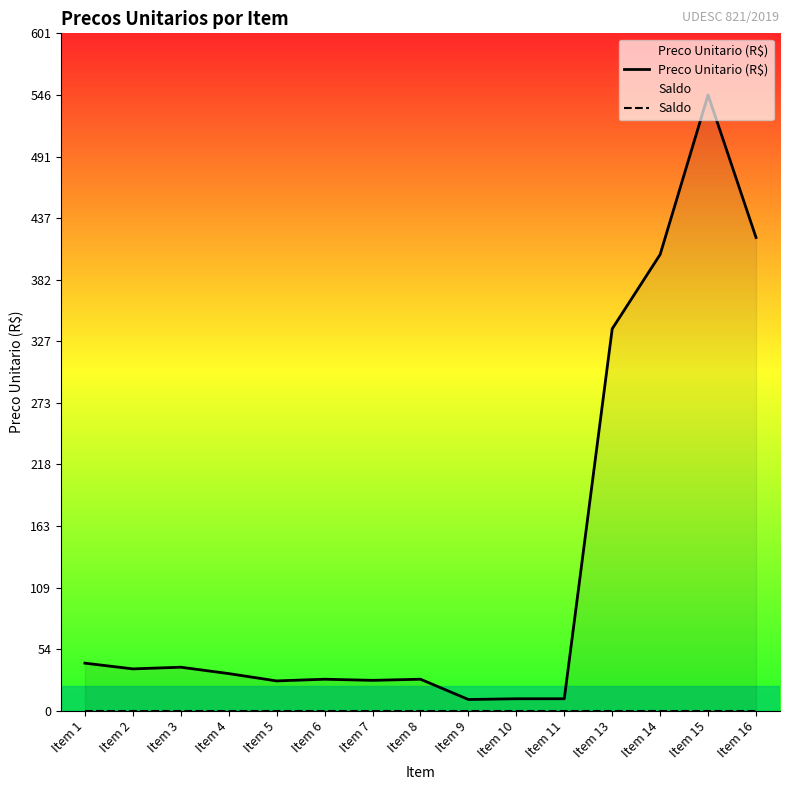

Reading left to right, list all the values displayed in this chart.

Preco Unitario (R$): 42.3	37.2	38.7	33.0	26.5	28.0	27.0	28.0	10.0	10.7	10.7	339.0	405.0	546.6	420.0
Saldo: 0.0	0.0	0.0	0.0	0.0	0.0	0.0	0.0	0.0	0.0	0.0	0.0	0.0	0.0	0.0